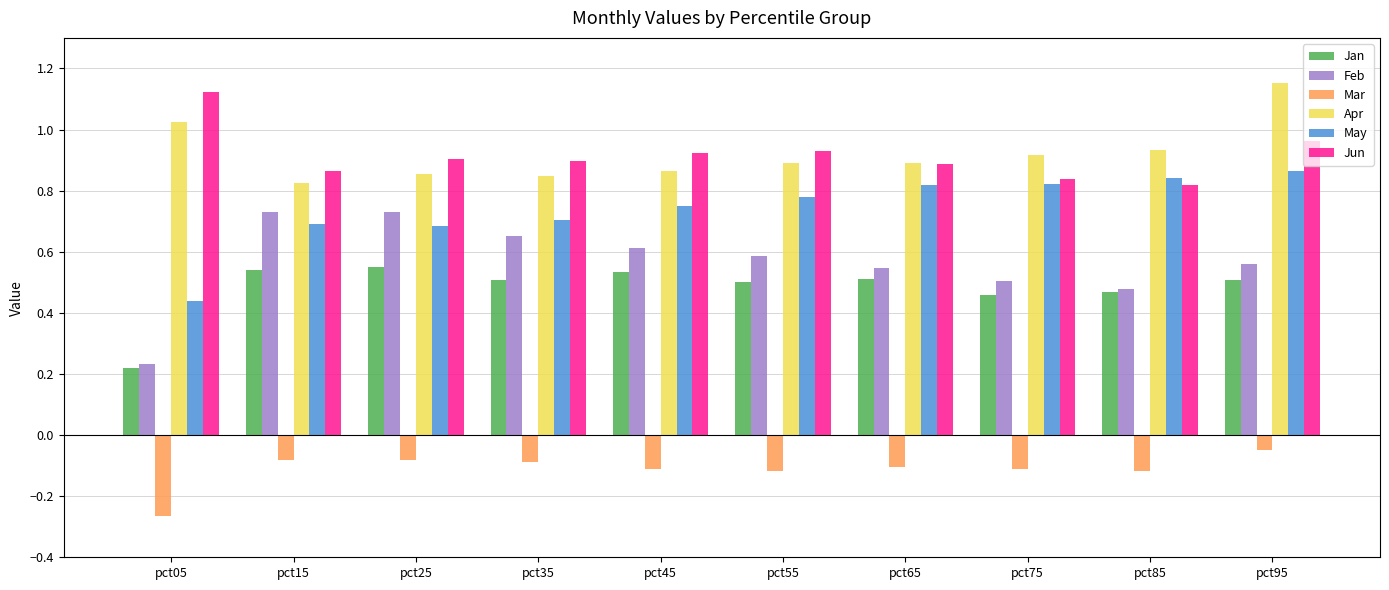

What are all the series names shown in the legend?

Jan, Feb, Mar, Apr, May, Jun